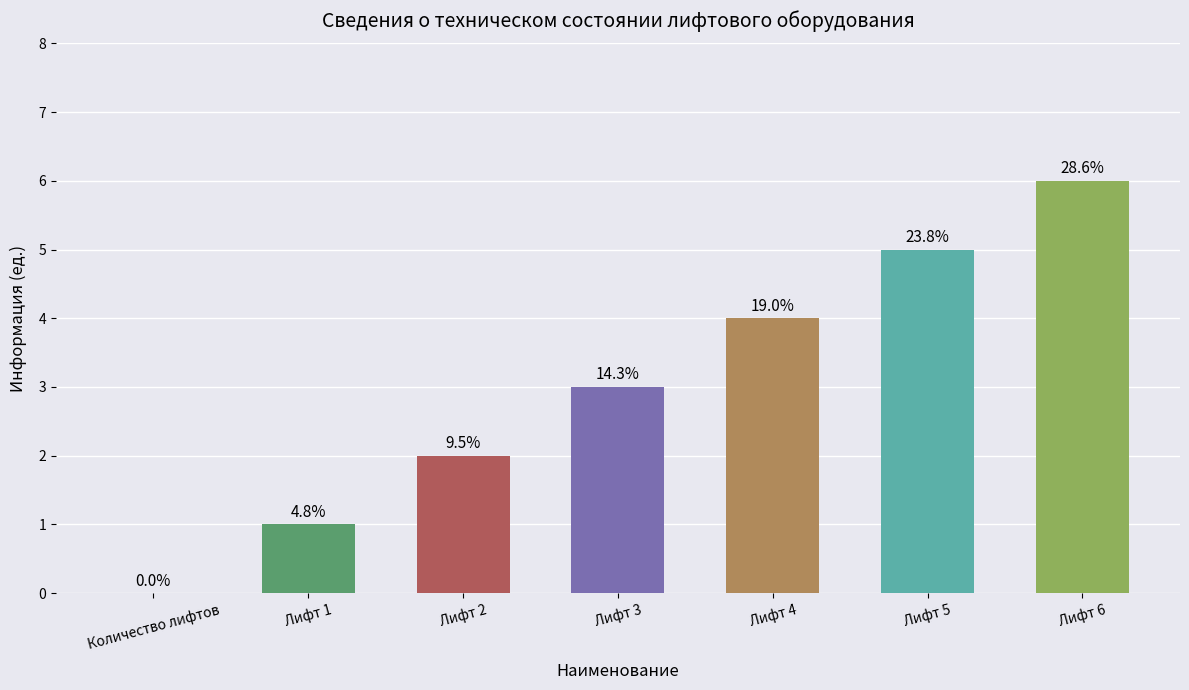

Reading left to right, what are all the values shown in this chart?

0	1	2	3	4	5	6